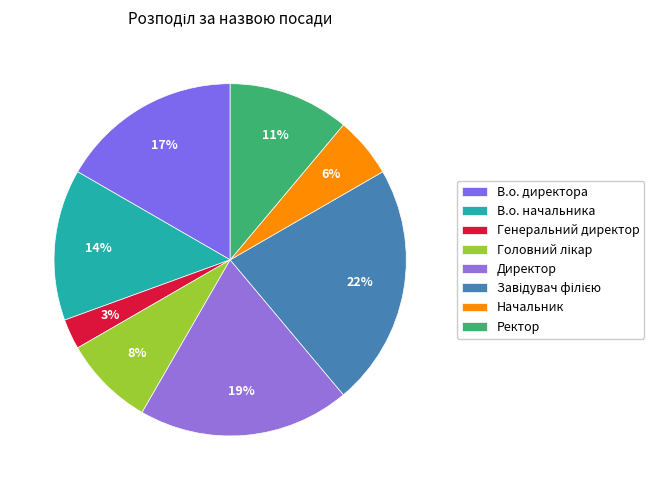

Combined, what portion of the pie is Ректор and Генеральний директор?

13.9%